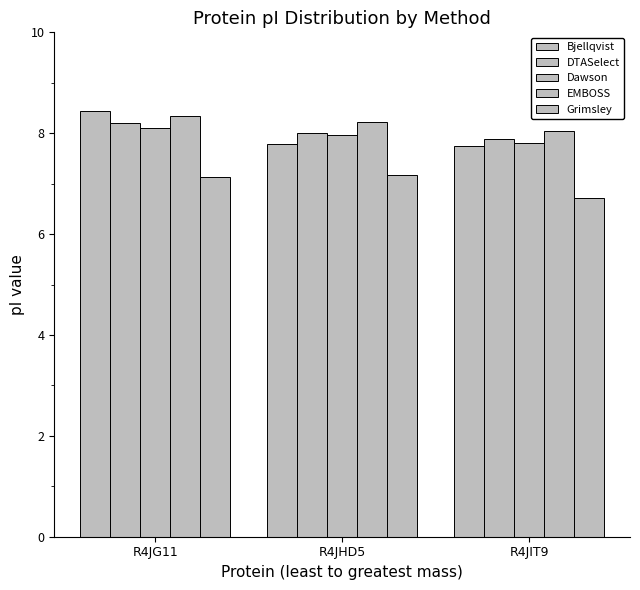

How many distinct data groups are displayed?

5